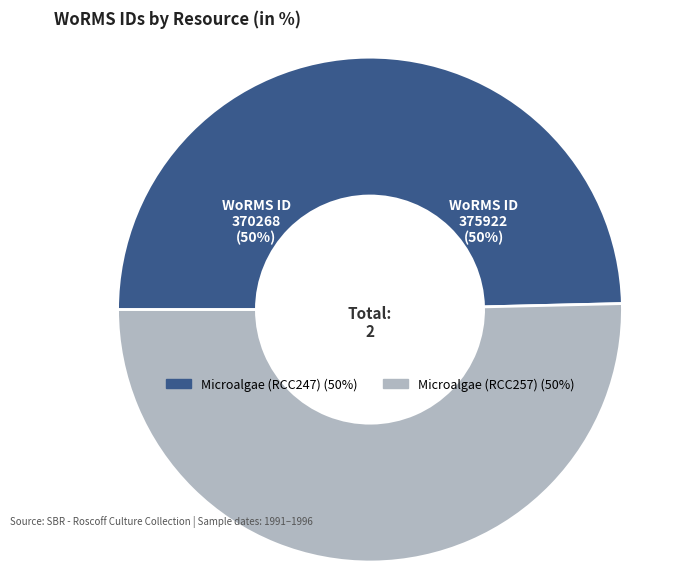

Count the number of slices in the pie.

2